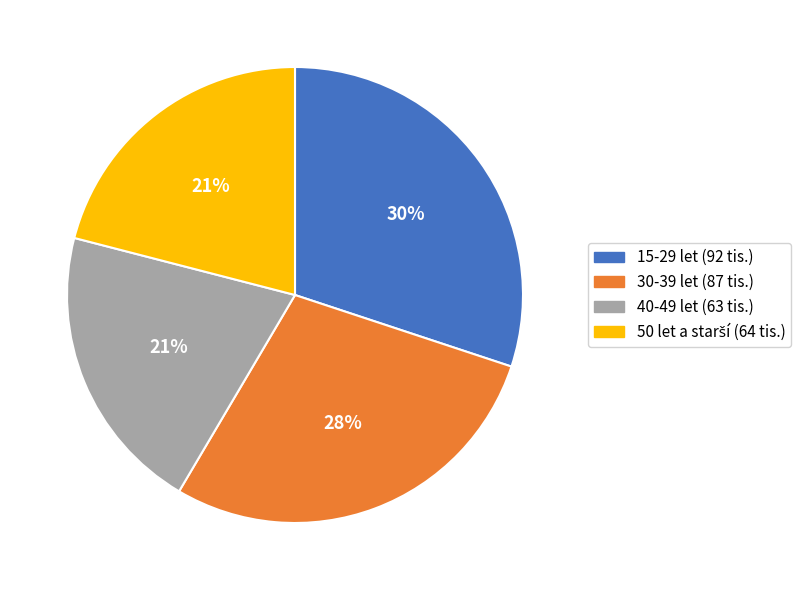

To the nearest percent, what portion does 40-49 let represent?

21%